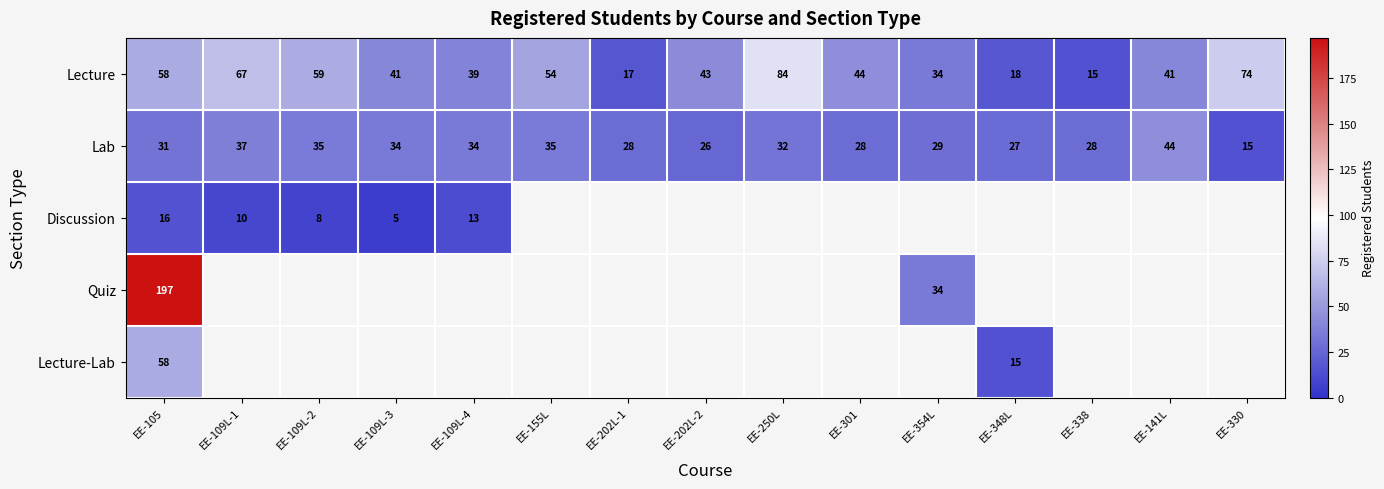

What is the sum of all Lecture values?

688